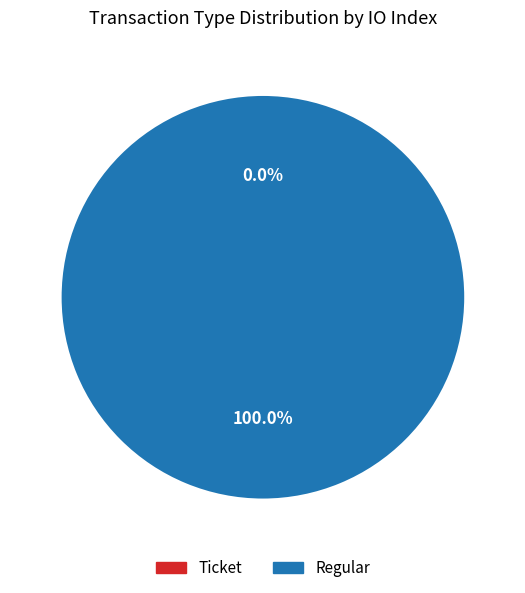

How many slices are in this pie chart?

2